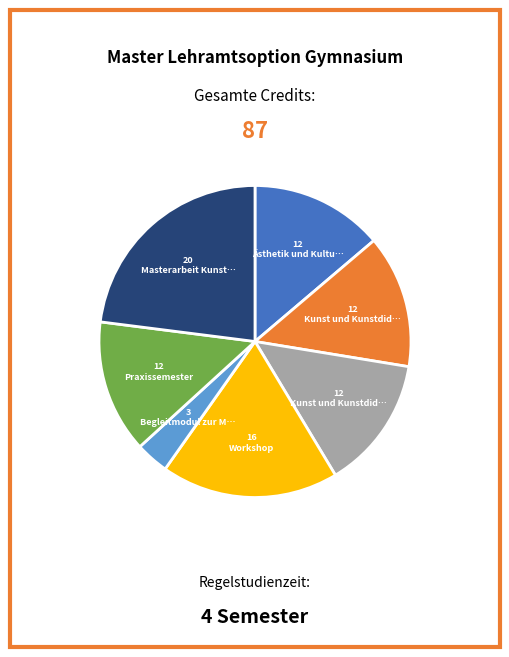

Is there any slice that represents more than half of the pie?

No